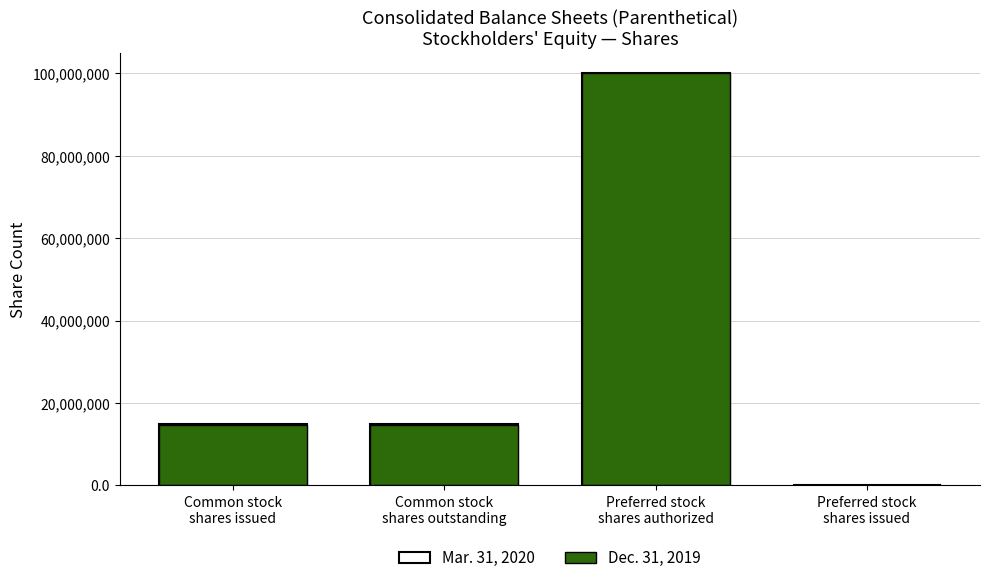

What position from the left is Common stock
shares issued?

1